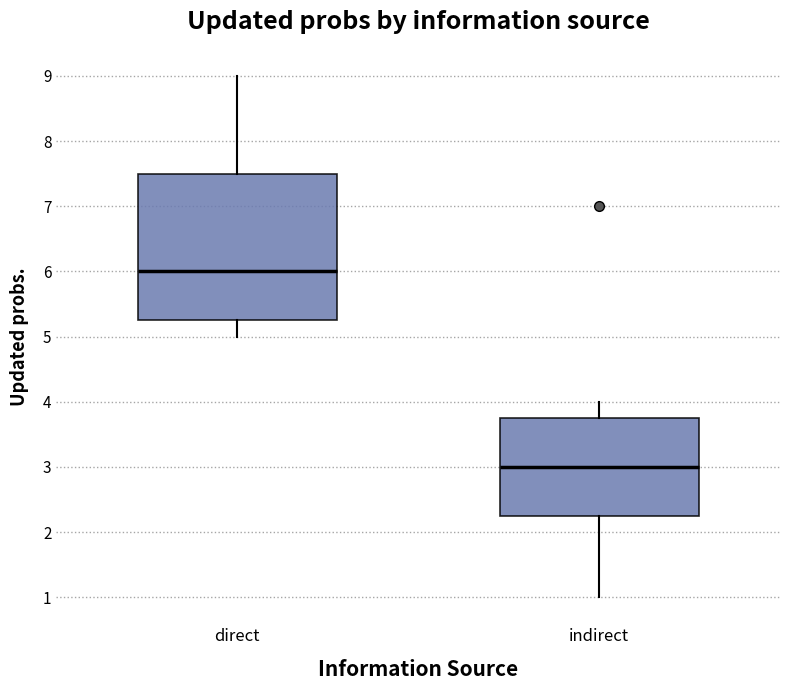

Reading left to right, transcribe this box plot: for each box, give where its median line is, the range the box spans, and where its two whiskers end, as read against the y-axis. The values are not printed on the chart, so give them approximately, as read against the axis.

direct: median 6.0, box 5.3 to 7.5, whiskers 5.0 to 9.0
indirect: median 3.0, box 2.3 to 3.8, whiskers 1.0 to 4.0